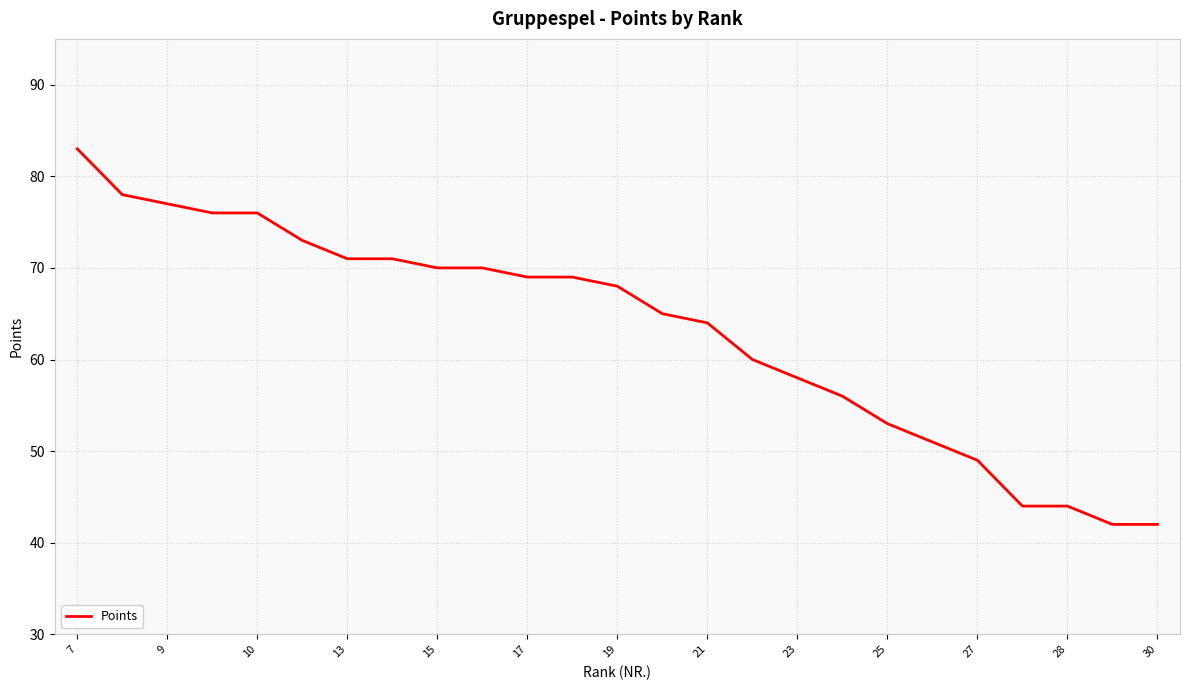

What is the sum of all values?

1579